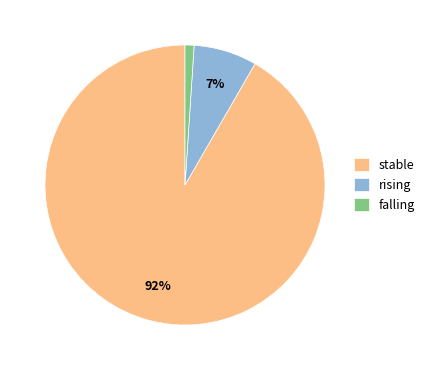

To the nearest percent, what portion does rising represent?

7%